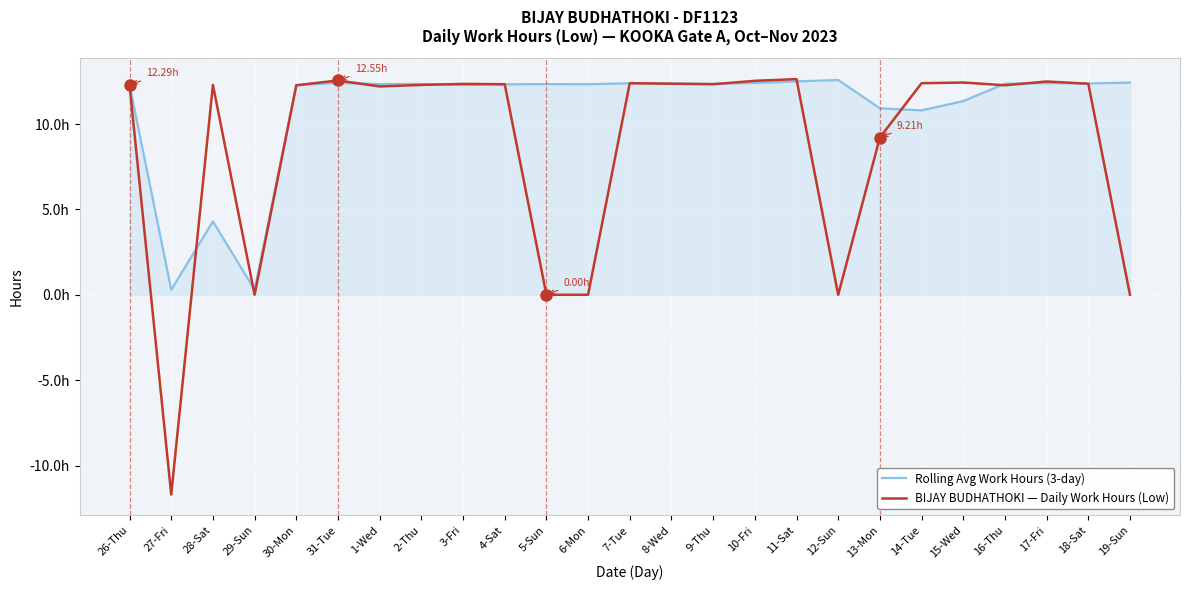

Does the chart display data point markers on the line(s)?

No